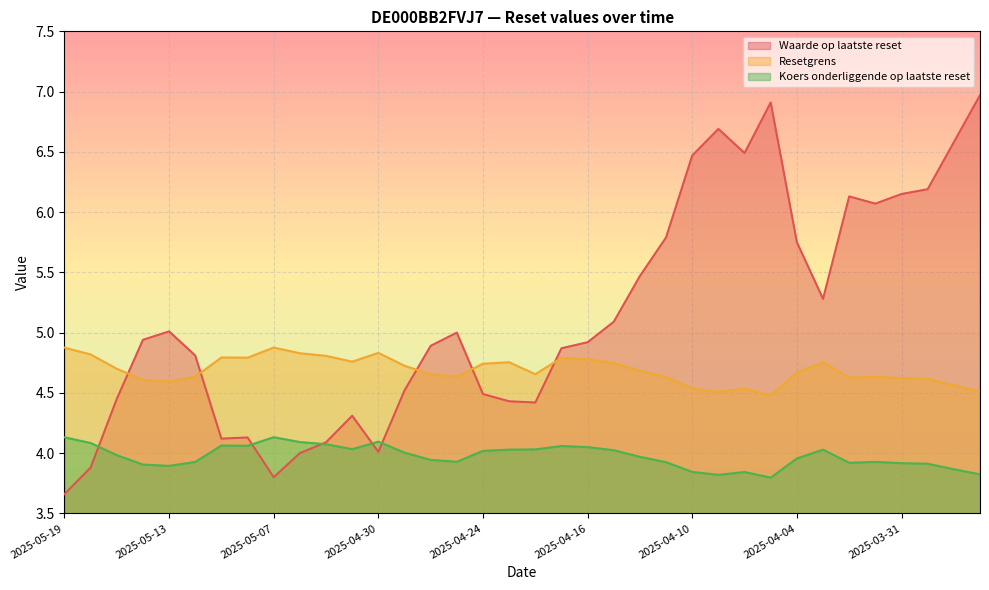

At how many categories does at least one series exceed 4?

36